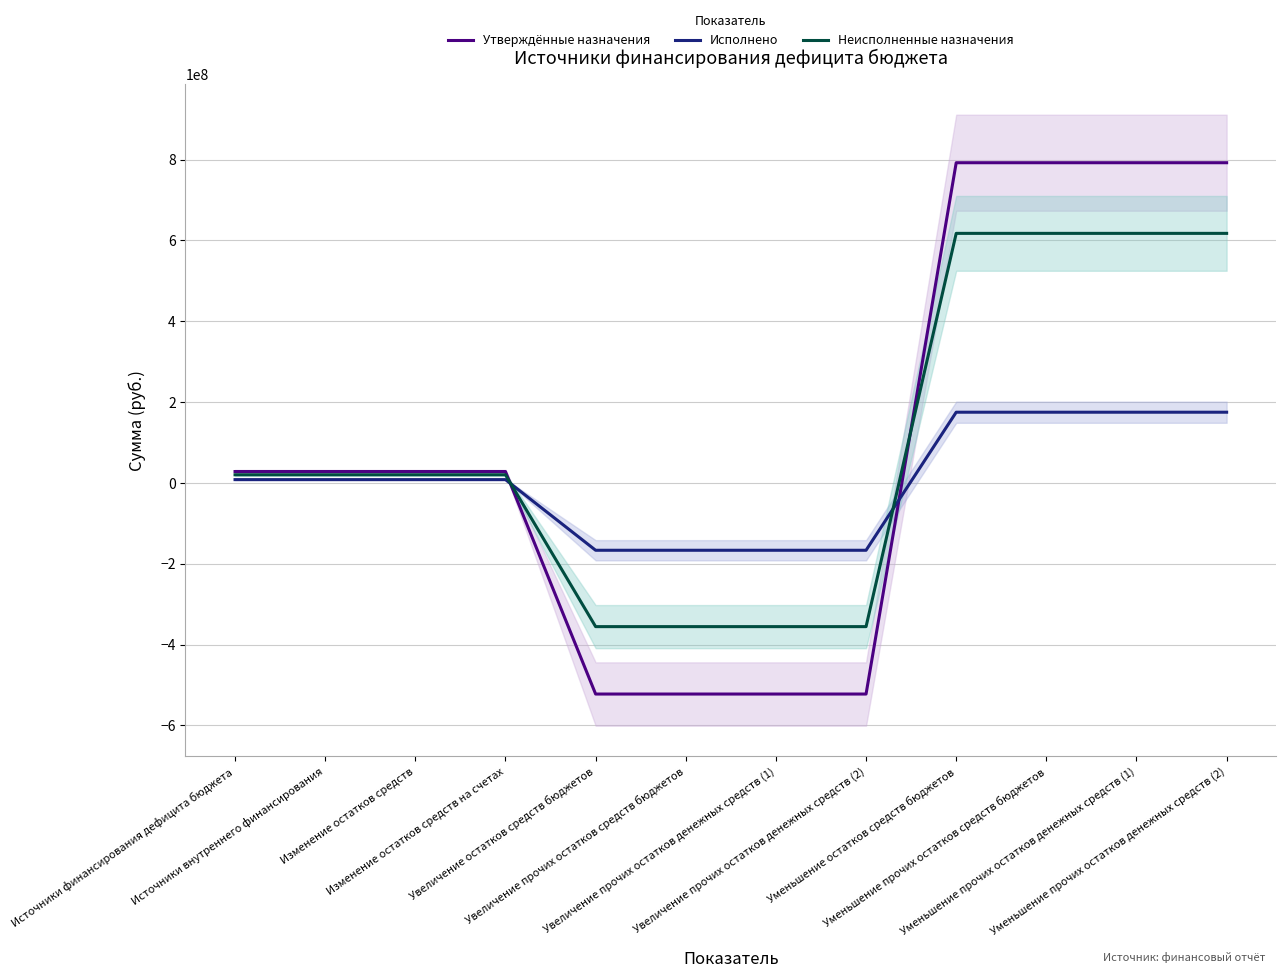

Reading left to right, what are all the values shown in this chart?

Утверждённые назначения: Источники финансирования дефицита бюджета=28000000.0	Источники внутреннего финансирования=28000000.0	Изменение остатков средств=28000000.0	Изменение остатков средств на счетах=28000000.0	Увеличение остатков средств бюджетов=-522486793.5	Увеличение прочих остатков средств бюджетов=-522486793.5	Увеличение прочих остатков денежных средств (1)=-522486793.5	Увеличение прочих остатков денежных средств (2)=-522486793.5	Уменьшение остатков средств бюджетов=792048054.8	Уменьшение прочих остатков средств бюджетов=792048054.8	Уменьшение прочих остатков денежных средств (1)=792048054.8	Уменьшение прочих остатков денежных средств (2)=792048054.8
Исполнено: Источники финансирования дефицита бюджета=8015546.2	Источники внутреннего финансирования=8015546.2	Изменение остатков средств=8015546.2	Изменение остатков средств на счетах=8015546.2	Увеличение остатков средств бюджетов=-166775439.2	Увеличение прочих остатков средств бюджетов=-166775439.2	Увеличение прочих остатков денежных средств (1)=-166775439.2	Увеличение прочих остатков денежных средств (2)=-166775439.2	Уменьшение остатков средств бюджетов=174790985.5	Уменьшение прочих остатков средств бюджетов=174790985.5	Уменьшение прочих остатков денежных средств (1)=174790985.5	Уменьшение прочих остатков денежных средств (2)=174790985.5
Неисполненные назначения: Источники финансирования дефицита бюджета=19984453.8	Источники внутреннего финансирования=19984453.8	Изменение остатков средств=19984453.8	Изменение остатков средств на счетах=19984453.8	Увеличение остатков средств бюджетов=-355711354.3	Увеличение прочих остатков средств бюджетов=-355711354.3	Увеличение прочих остатков денежных средств (1)=-355711354.3	Увеличение прочих остатков денежных средств (2)=-355711354.3	Уменьшение остатков средств бюджетов=617257069.3	Уменьшение прочих остатков средств бюджетов=617257069.3	Уменьшение прочих остатков денежных средств (1)=617257069.3	Уменьшение прочих остатков денежных средств (2)=617257069.3